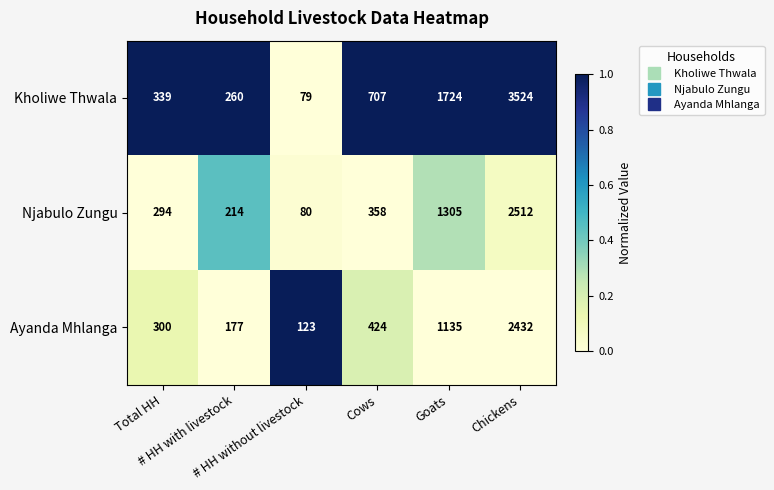

What is the sum of all Kholiwe Thwala values?

6633